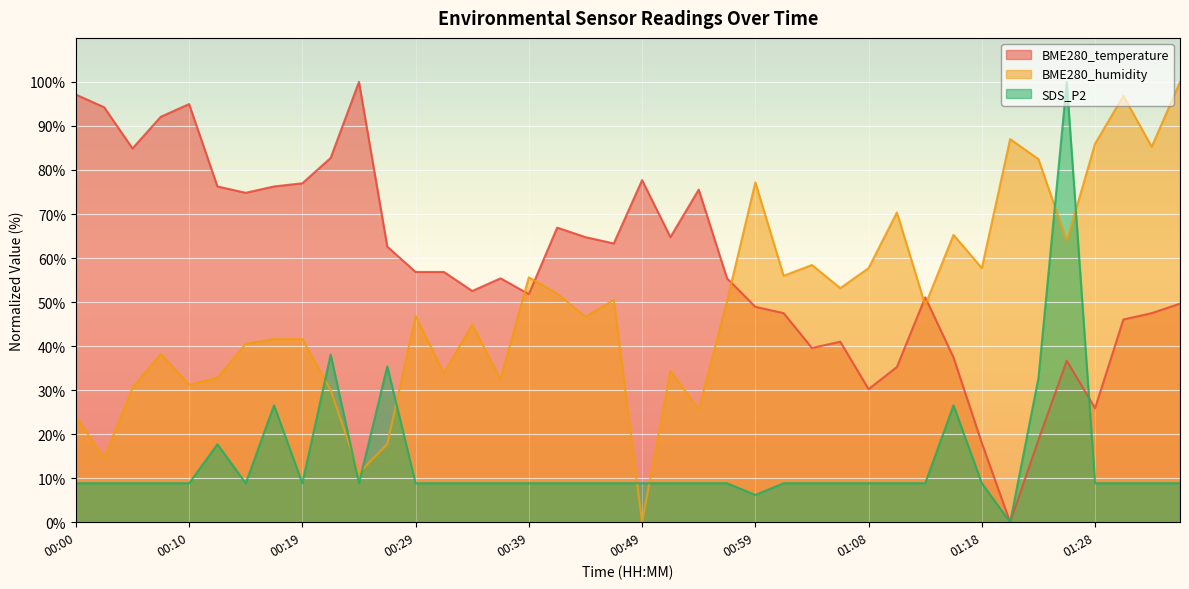

Where do BME280_humidity and BME280_temperature first cross each other?

00:37 and 00:39